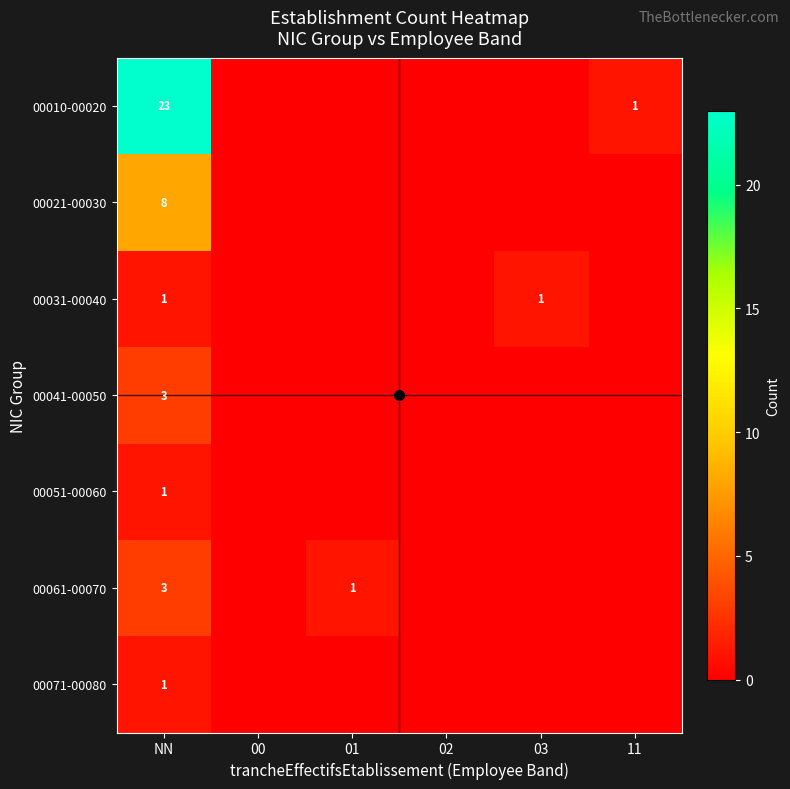

Rank the categories by 00051-00060 value from highest to lowest.

NN, 00, 01, 02, 03, 11